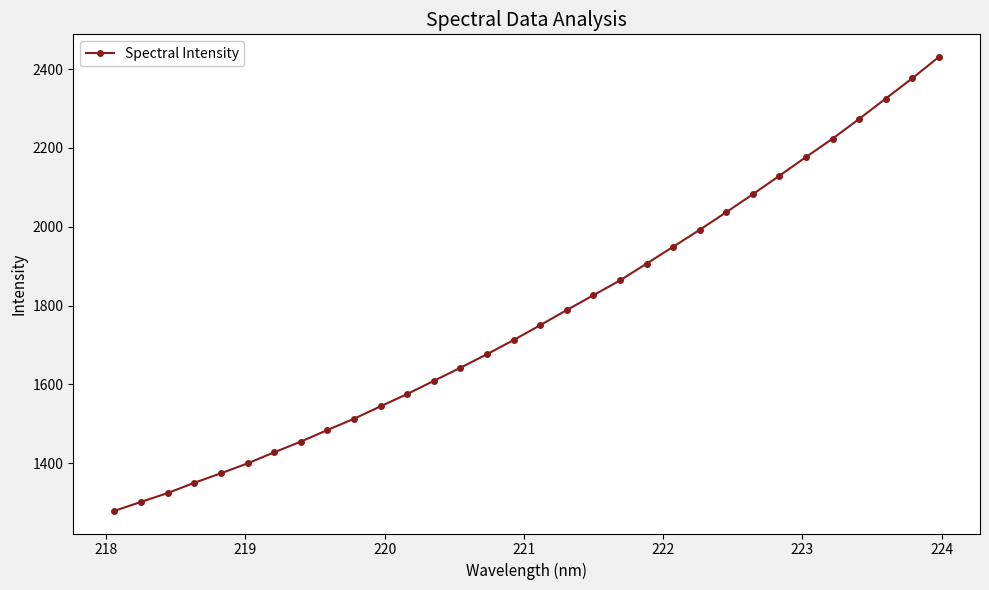

What is the value of the 1st point from the left?

1279.2